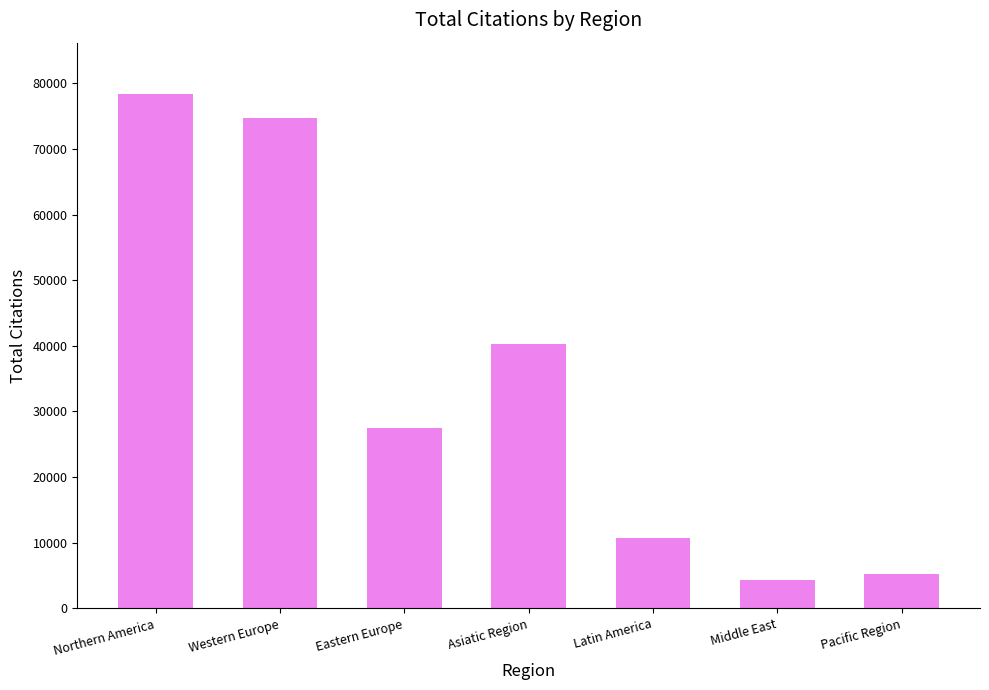

What is the average value?

34448